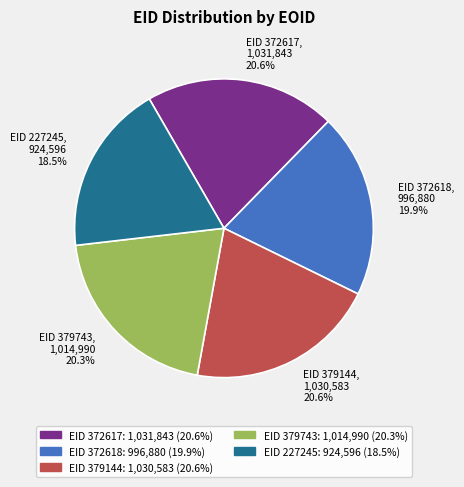

Which has a higher value, EID 372618, 996,880 19.9% or EID 372617, 1,031,843 20.6%?

EID 372617, 1,031,843 20.6%